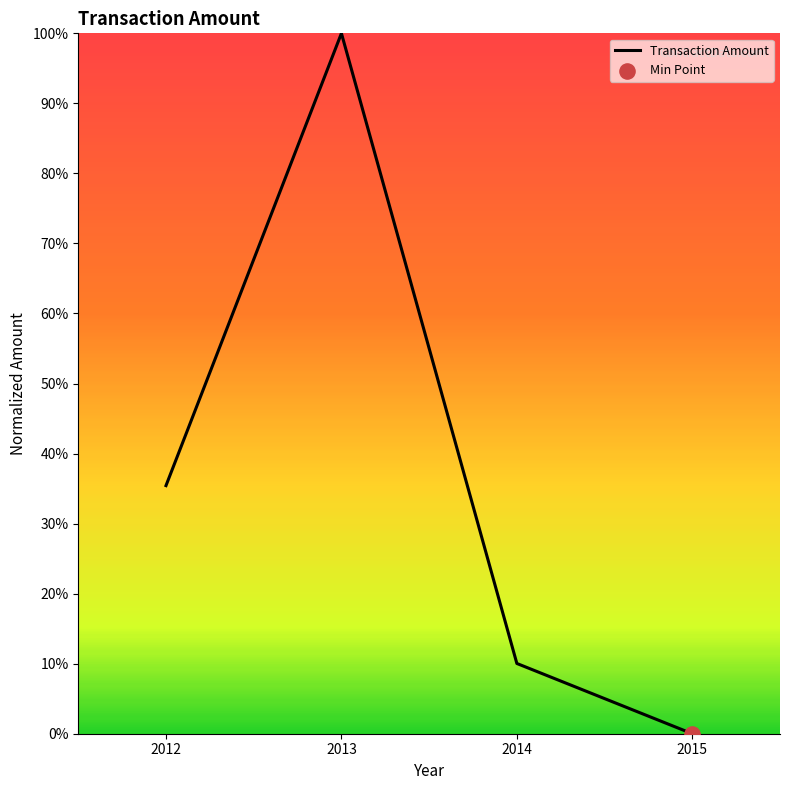

Between 2015 and 2012, which is larger?

2012